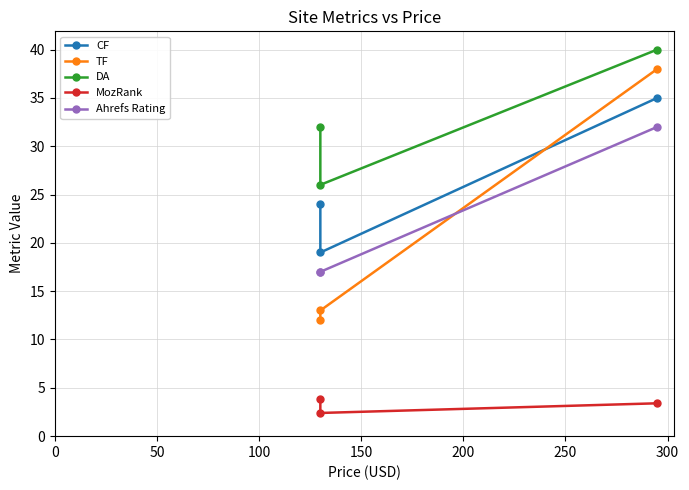

Which series has the widest spread of values?

TF